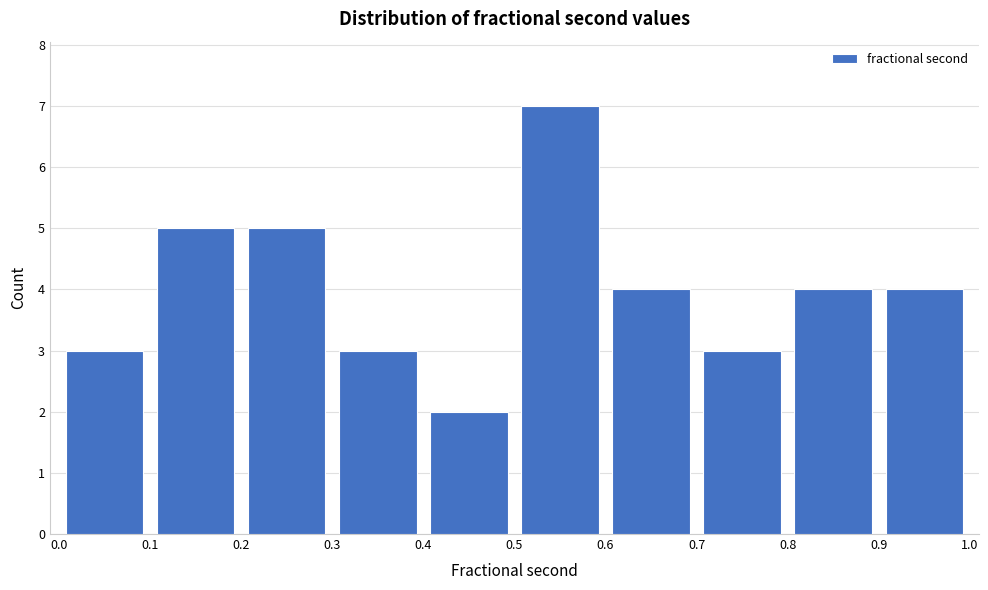

What is the height of the bar covering 0.5 to 0.6 on the x-axis? The values are not printed on the chart, so give them approximately, as read against the axis.

7